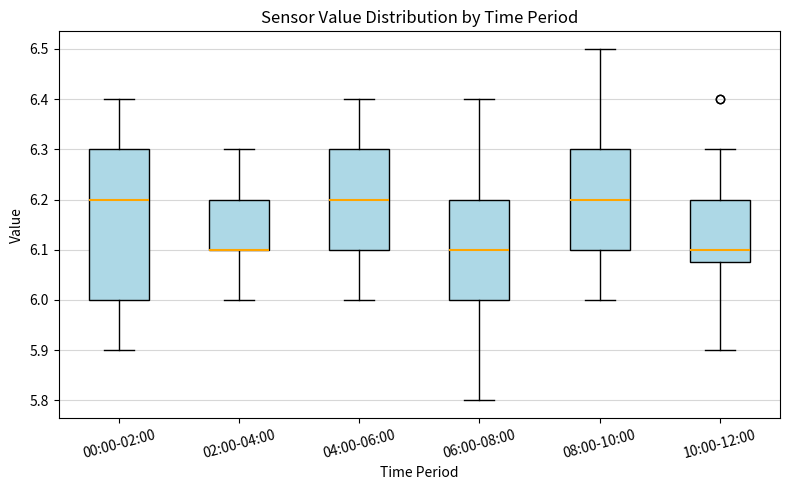

Where does the upper whisker of the box for 06:00-08:00 end on the y-axis? The values are not printed on the chart, so give them approximately, as read against the axis.

6.40